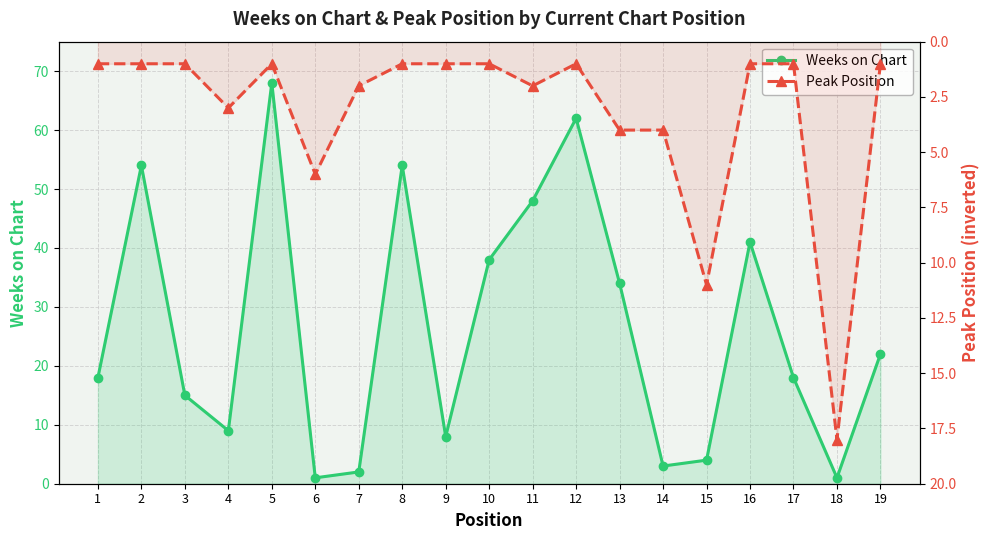

True or false: Weeks on Chart has more than 2 interior local peaks.

True